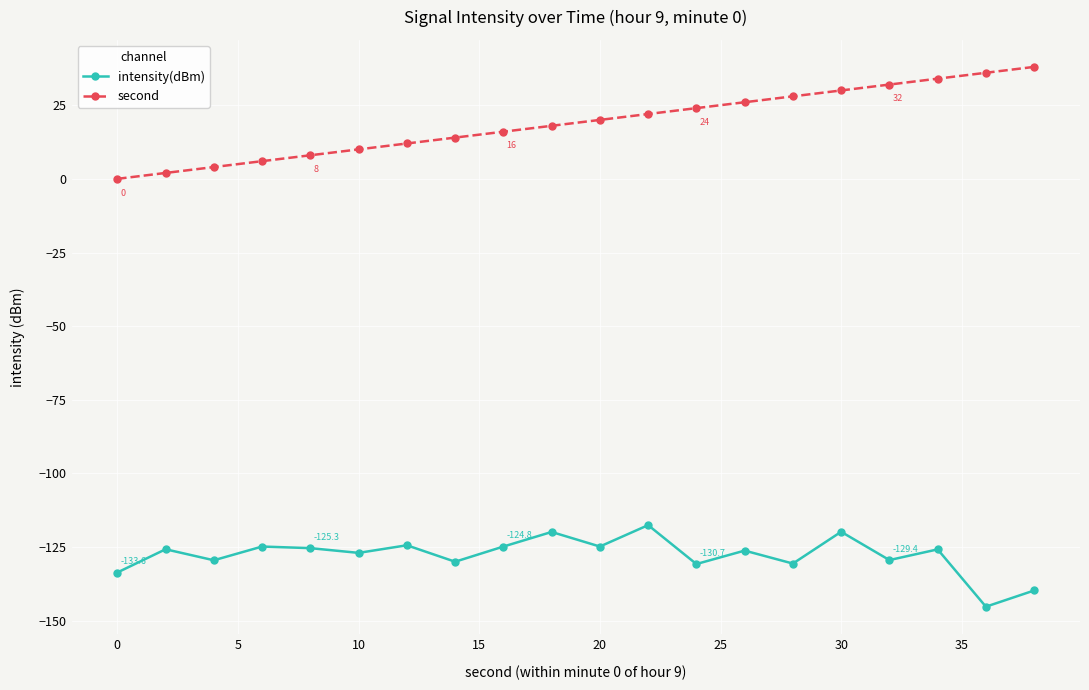

True or false: second and intensity(dBm) cross at least once.

False